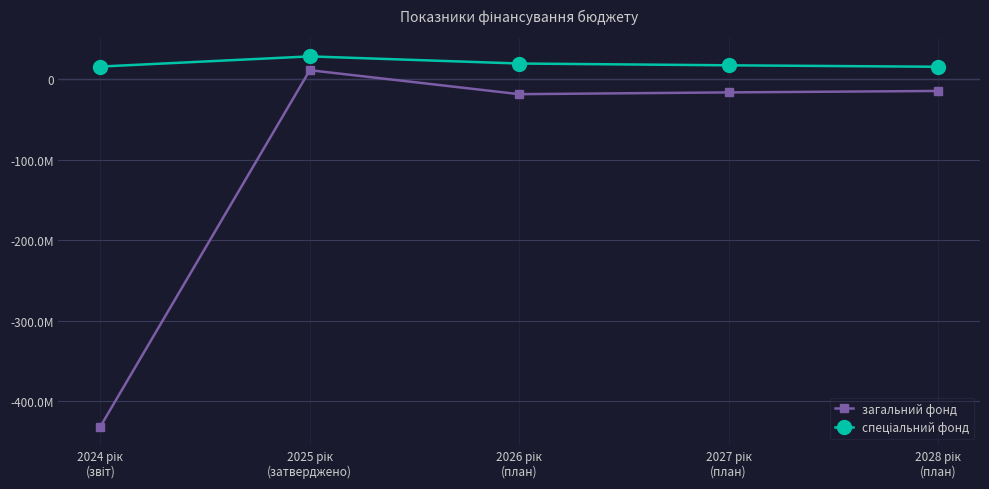

What is the maximum value for спеціальний фонд?

27870102